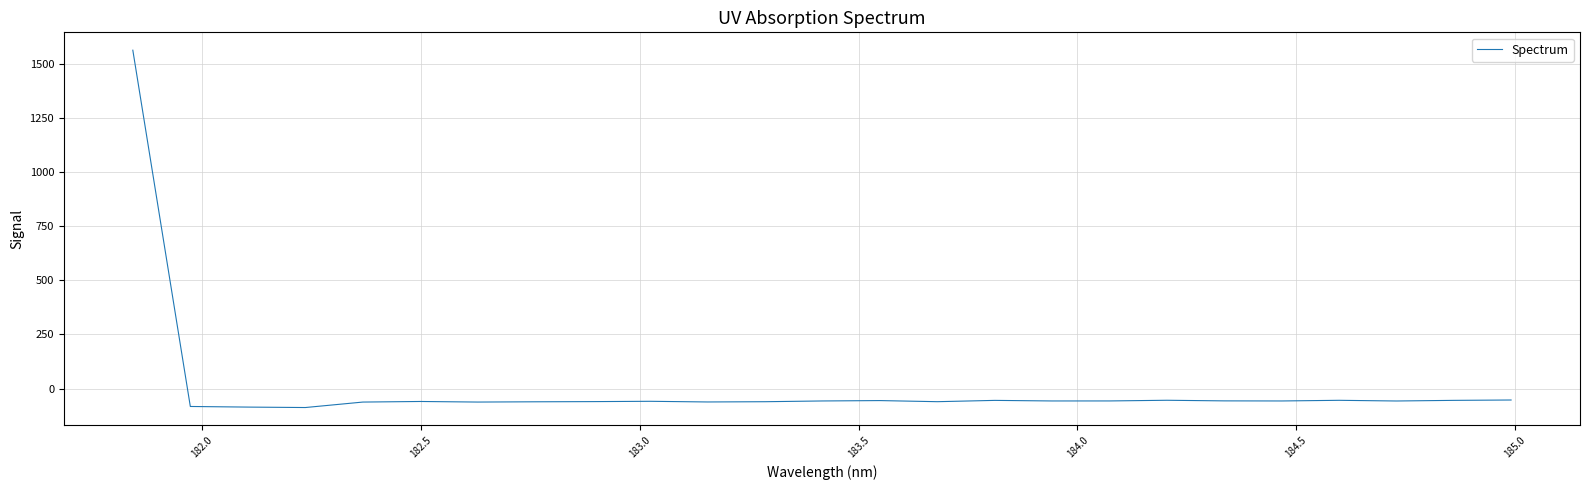

What is the sum of all values?

84.9